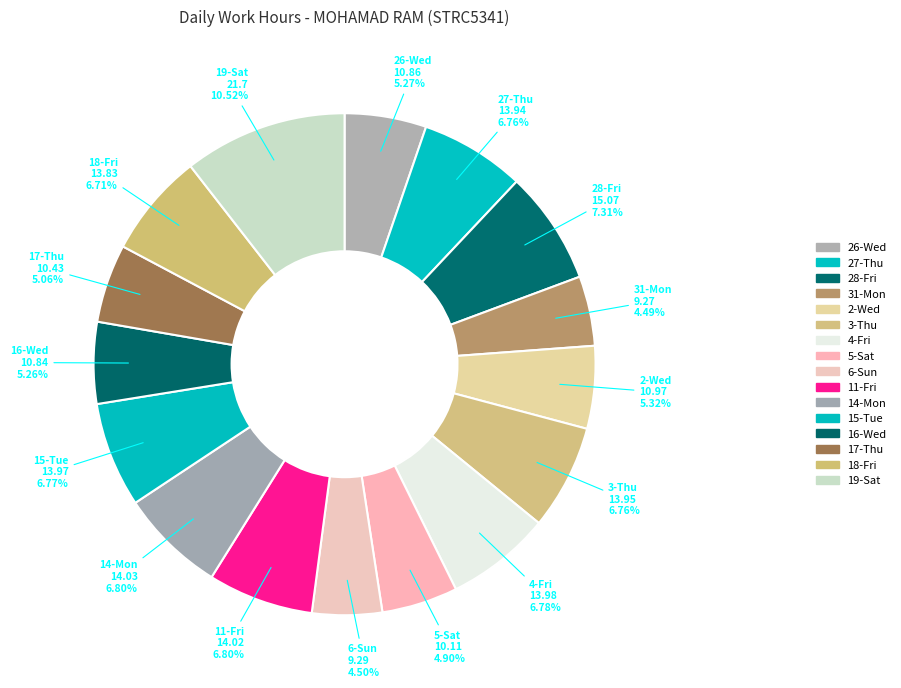

How much of the chart is everything except 28-Fri?

92.7%